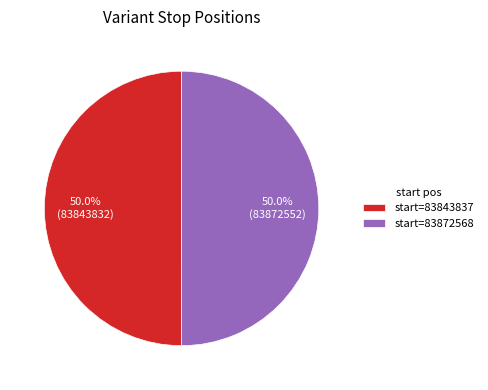

Approximately how many times larger is the value at start=83872568 compared to start=83843837?

1.0